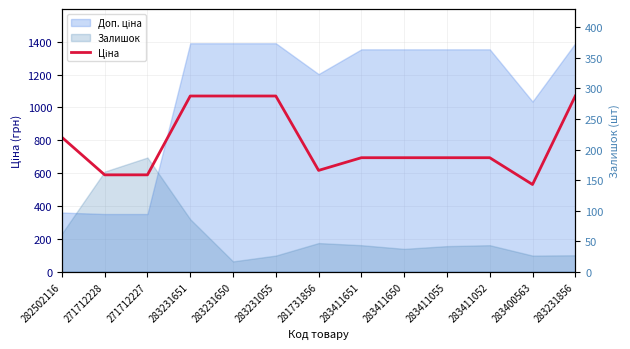

Read the value at 283231055.

1069.8